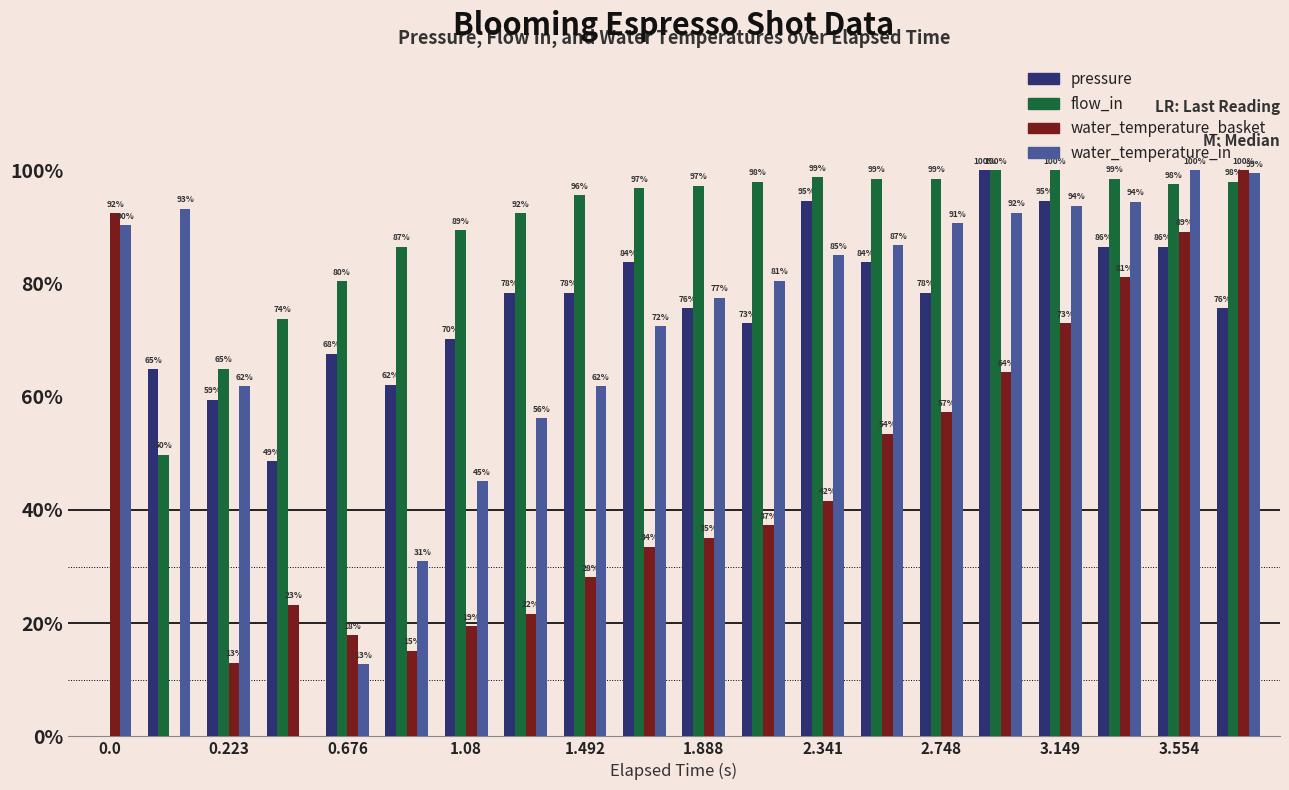

What is the maximum value shown in the chart?

100.0